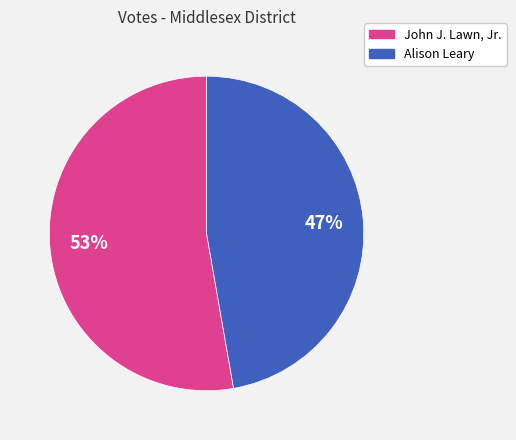

To the nearest percent, what portion does John J. Lawn, Jr. represent?

53%